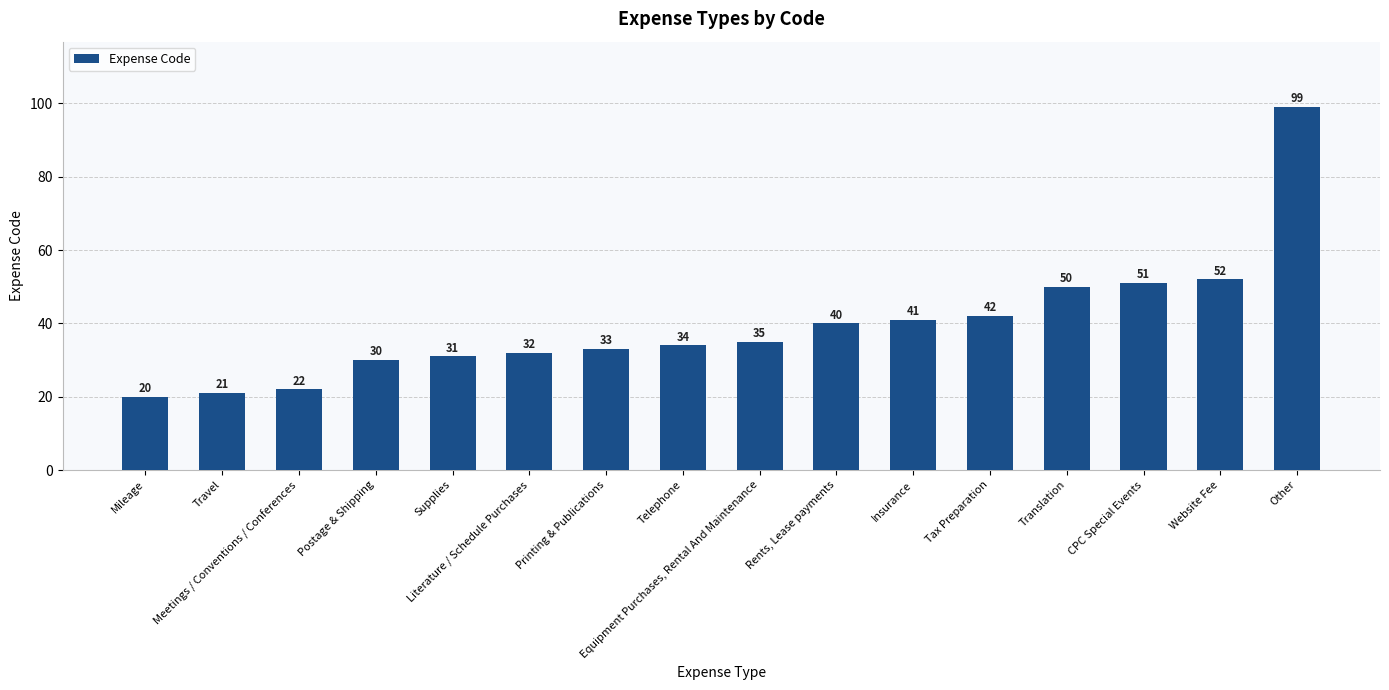

What is the label of the 10th bar from the right?

Printing & Publications